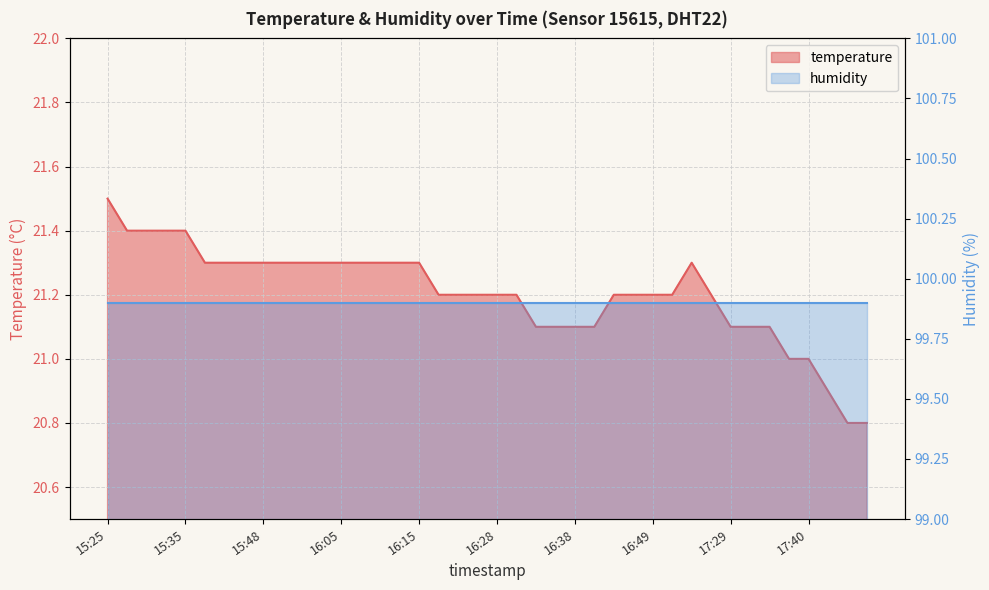

List the labels in order of value, largest first.

15:25, 15:27, 15:30, 15:32, 15:35, 15:38, 15:43, 15:45, 15:48, 15:50, 15:53, 15:55, 16:05, 16:07, 16:09, 16:12, 16:15, 17:06, 16:20, 16:23, 16:25, 16:28, 16:30, 16:43, 16:46, 16:49, 16:52, 17:27, 16:33, 16:35, 16:38, 16:40, 17:29, 17:32, 17:35, 17:37, 17:40, 17:42, 17:45, 17:48